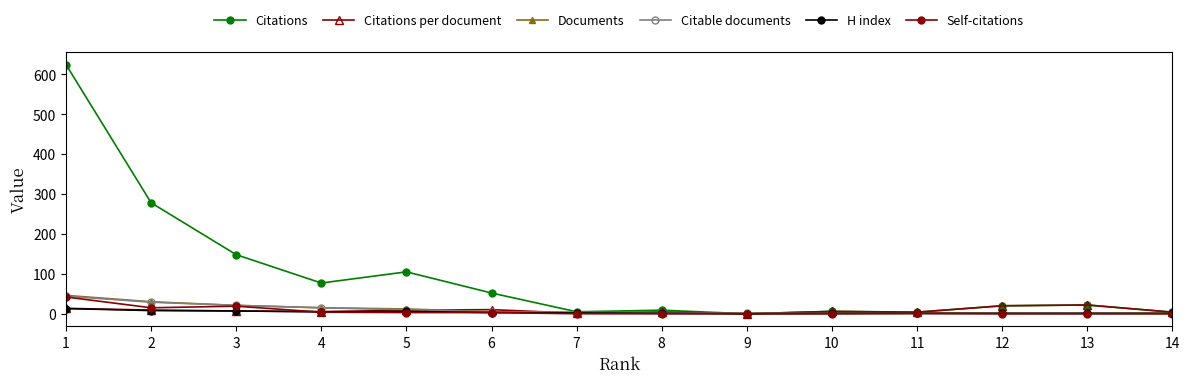

How many values in the H index series are below 2?

7